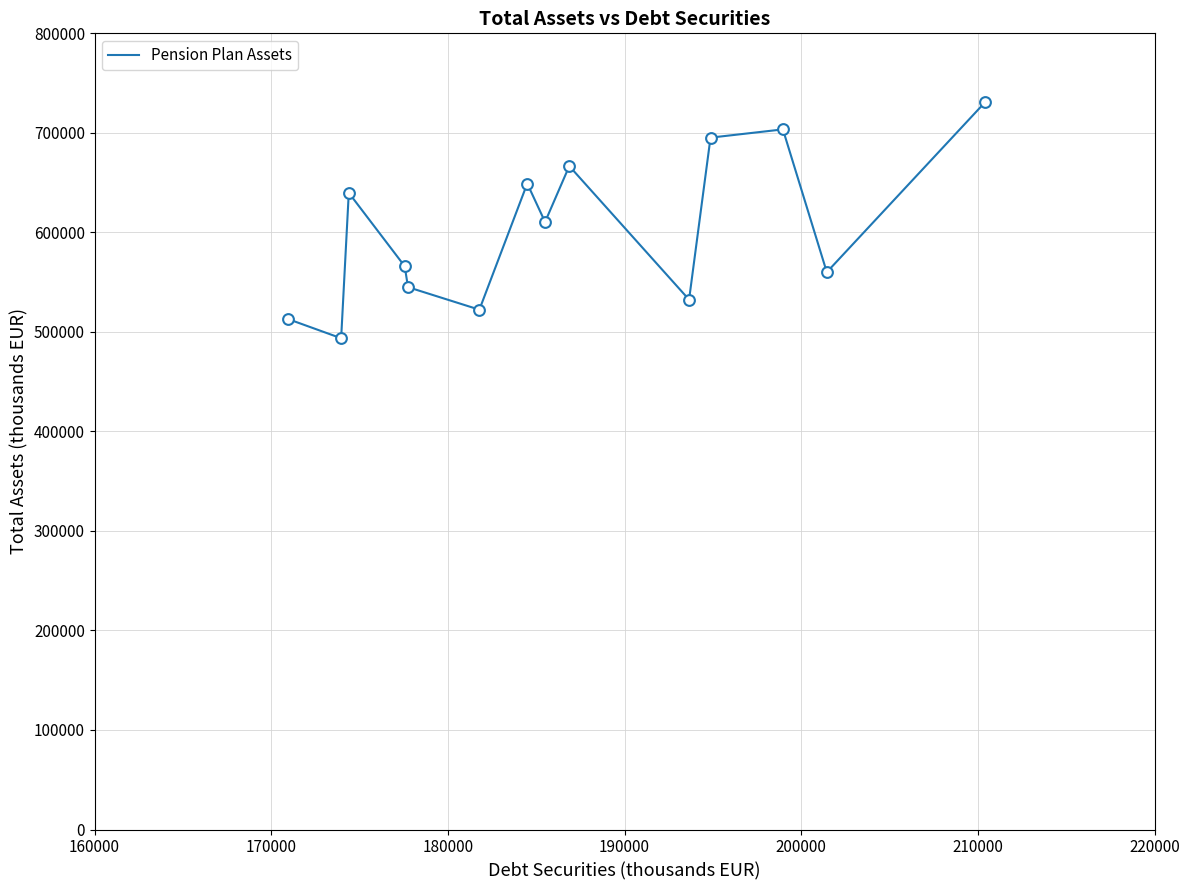

What is the greatest value displayed?

731026.2